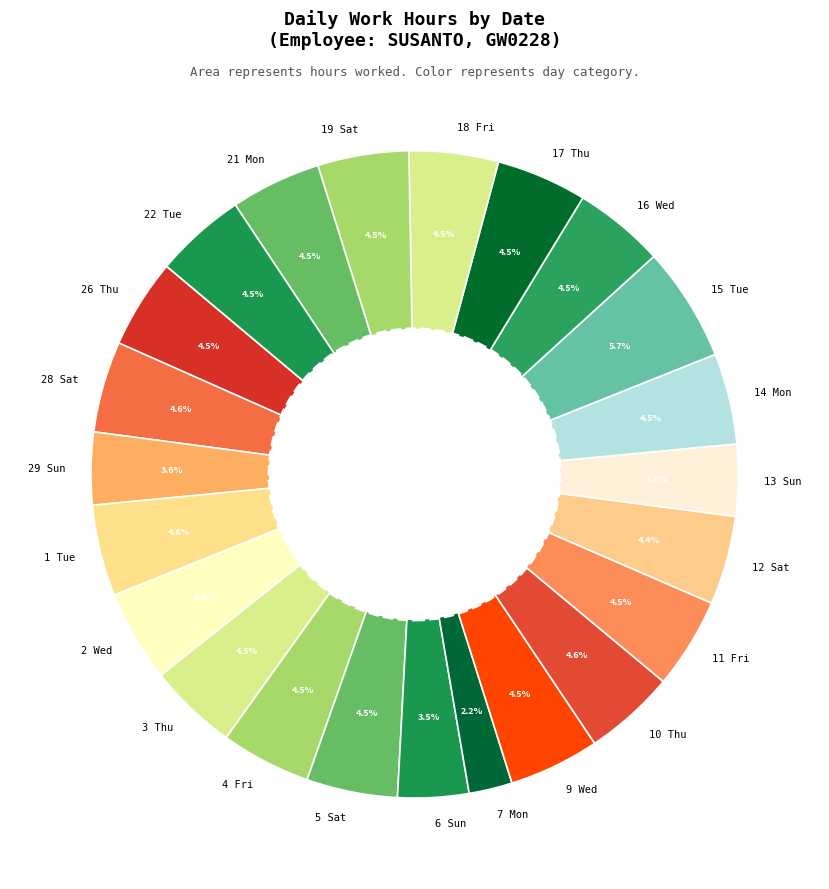

What is the smallest slice in the pie chart?

7 Mon